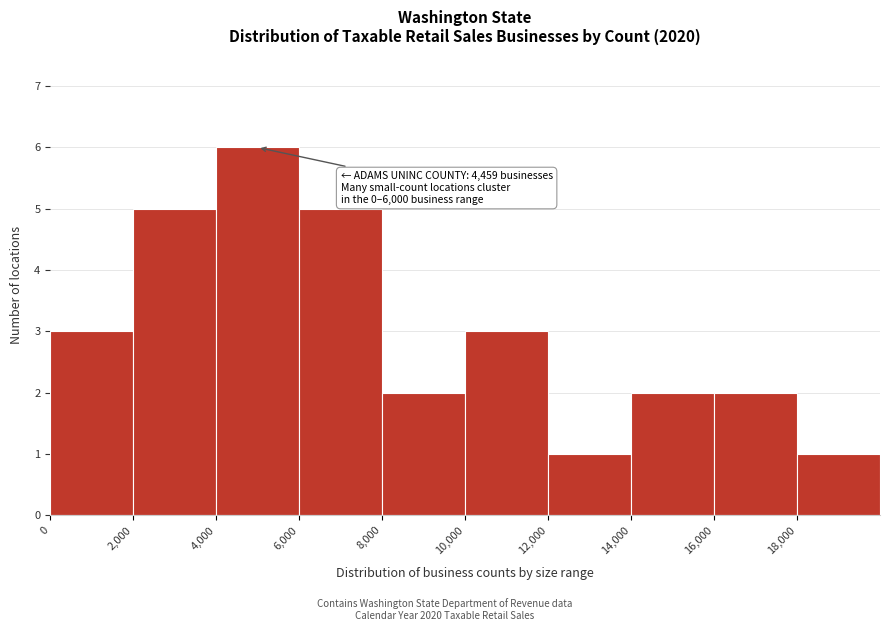

Which range on the x-axis has the tallest bar?

4000 to 6000